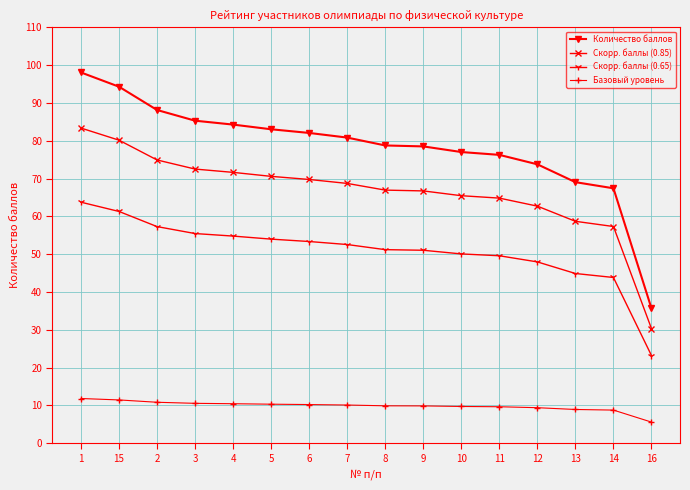

What is the maximum value for Базовый уровень?

11.8